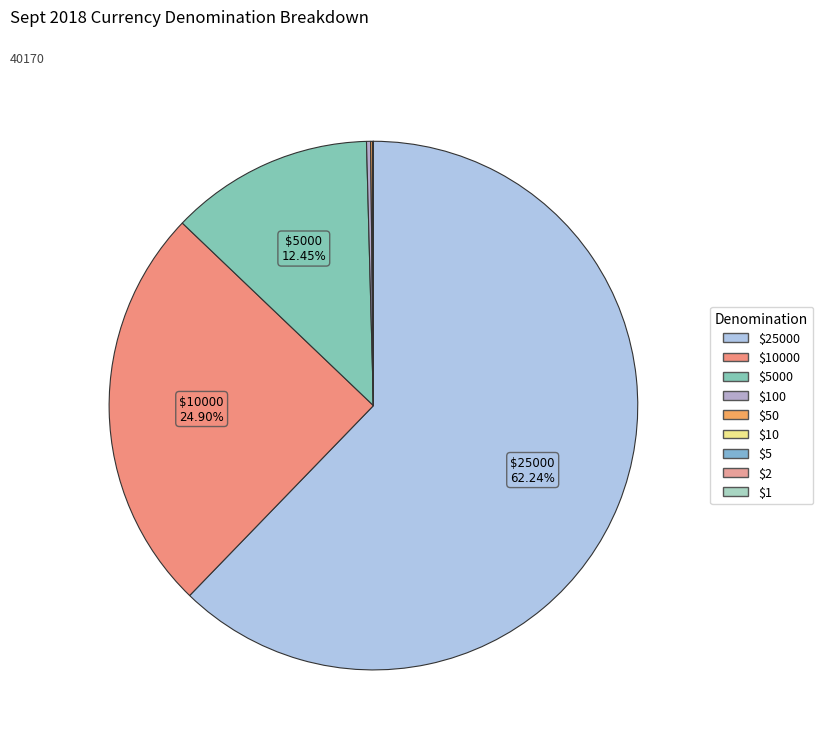

The $10000 slice represents 40% of the pie. True or false?

False